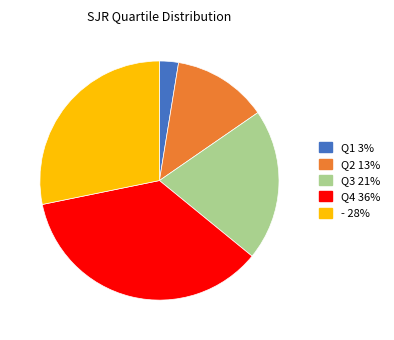

How many slices are in this pie chart?

5